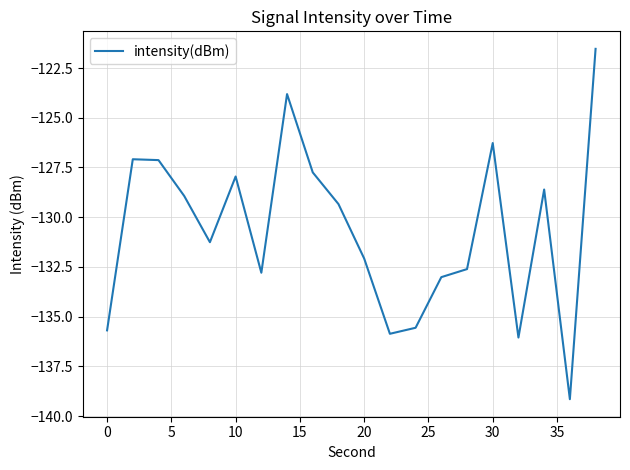

What is the difference between the maximum and minimum values?

17.6